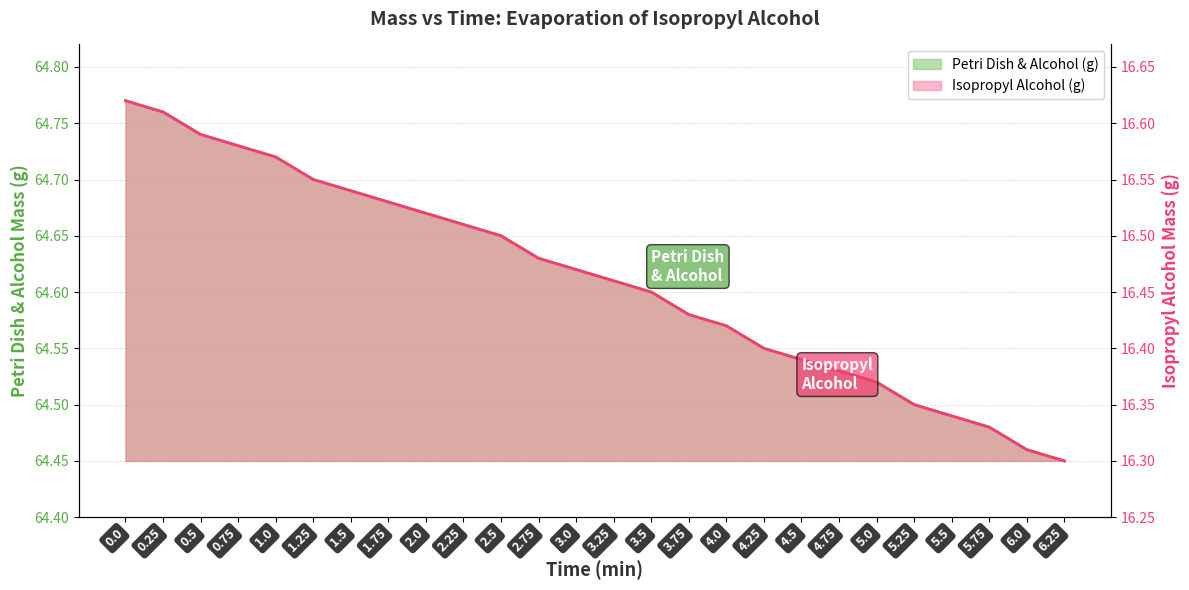

True or false: Isopropyl Alcohol (g) has a value of 16.3 at 6.25.

True